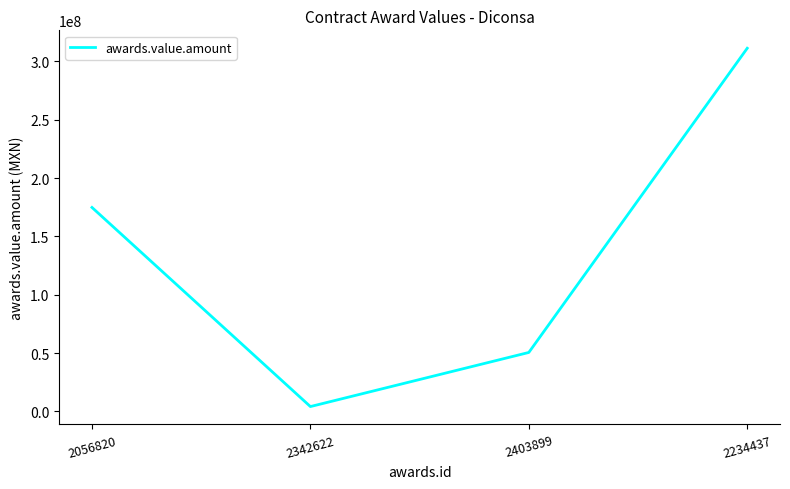

What is the difference between the values at 2342622 and 2234437?

307110064.5